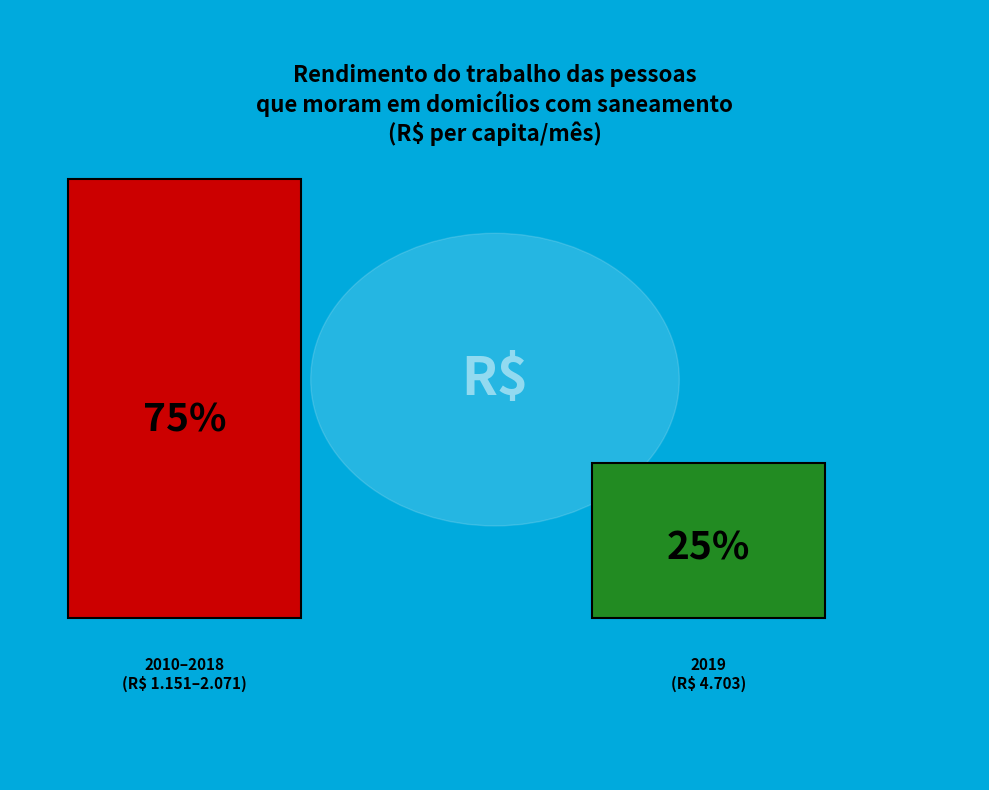

Does 2012 represent more than half of the total?

No